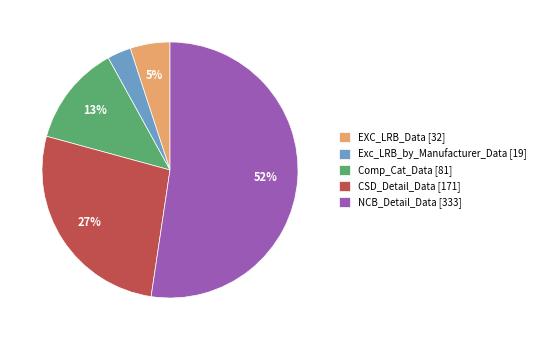

True or false: Comp_Cat_Data accounts for 13% of the total.

True